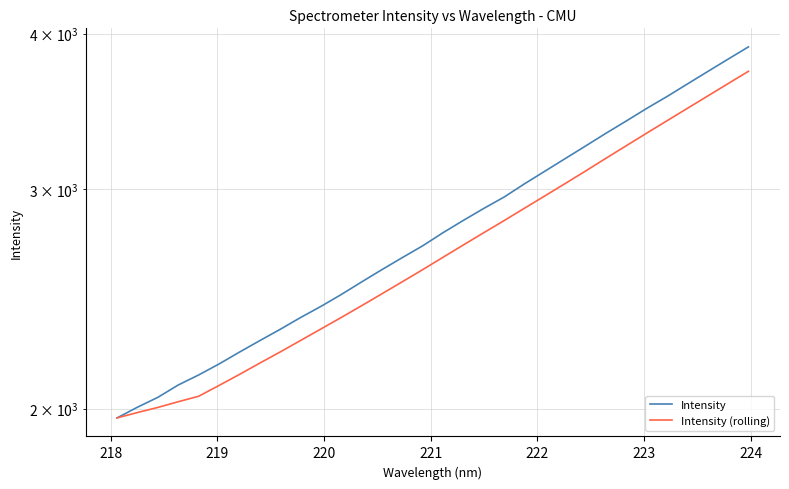

True or false: Intensity (rolling) and Intensity intersect in this chart.

False